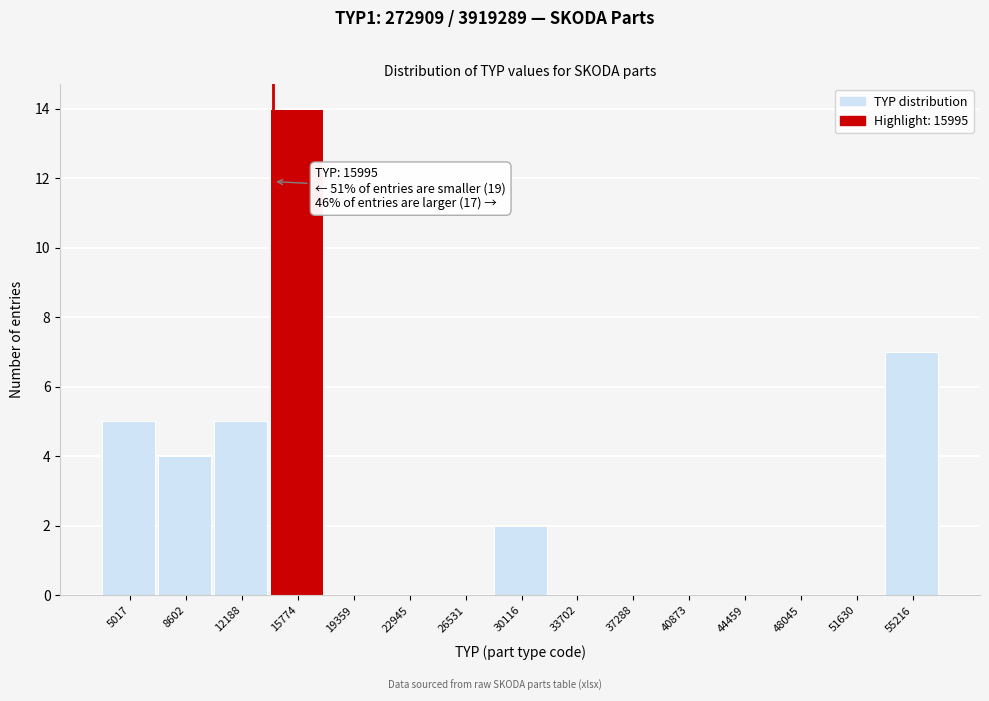

Reading right to left, extract all data points from this chart.

55216=7	51630=0	48045=0	44459=0	40873=0	37288=0	33702=0	30116=2	26531=0	22945=0	19359=0	15774=14	12188=5	8602=4	5017=5